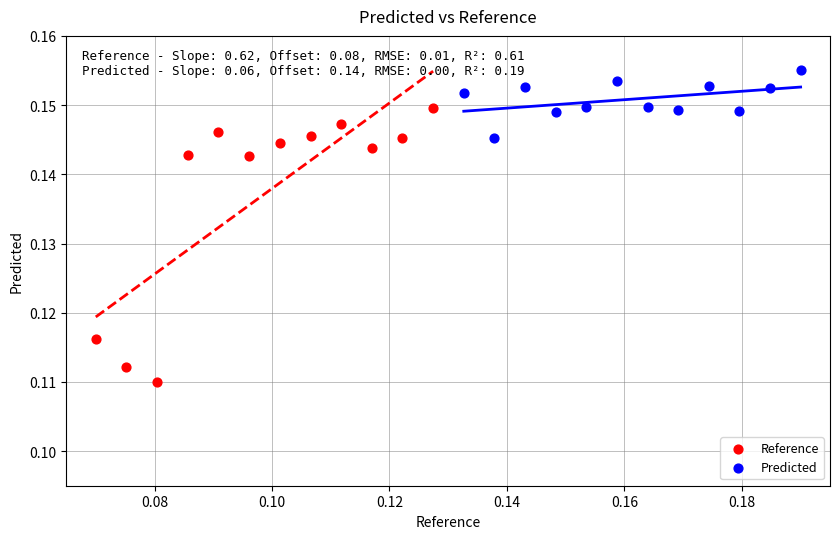

What are all the series names shown in the legend?

Reference, Predicted